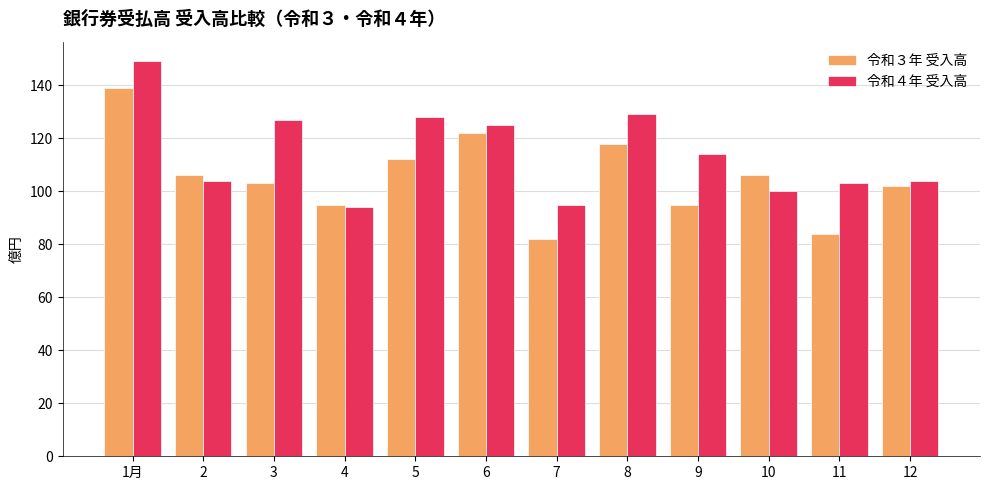

Count the number of data series in this chart.

2